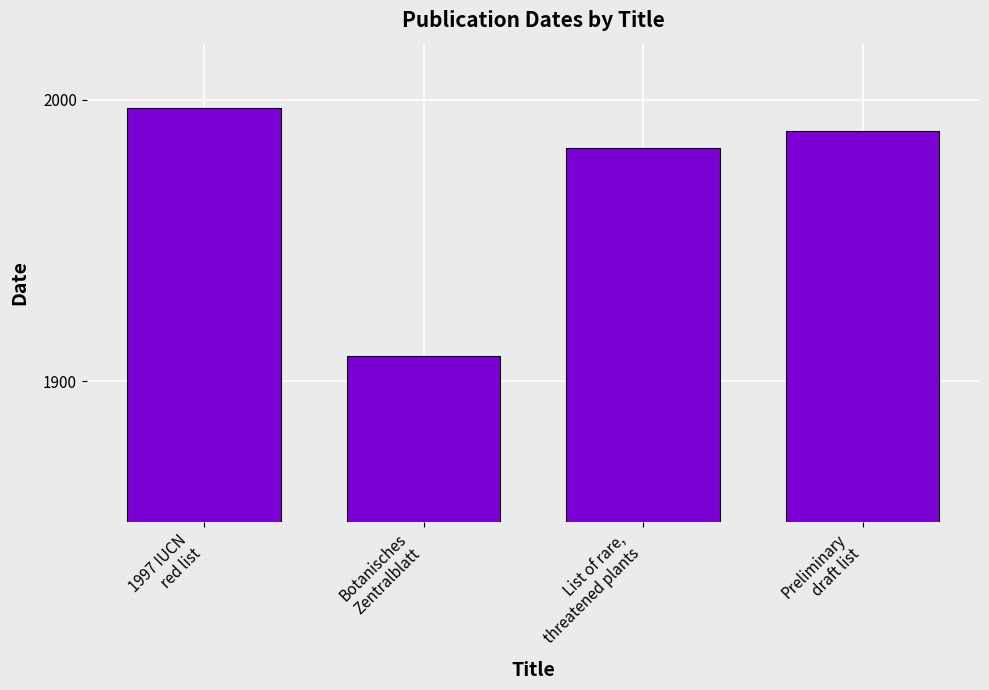

Rank the categories by value from highest to lowest.

1997 IUCN
red list, Preliminary
draft list, List of rare,
threatened plants, Botanisches
Zentralblatt